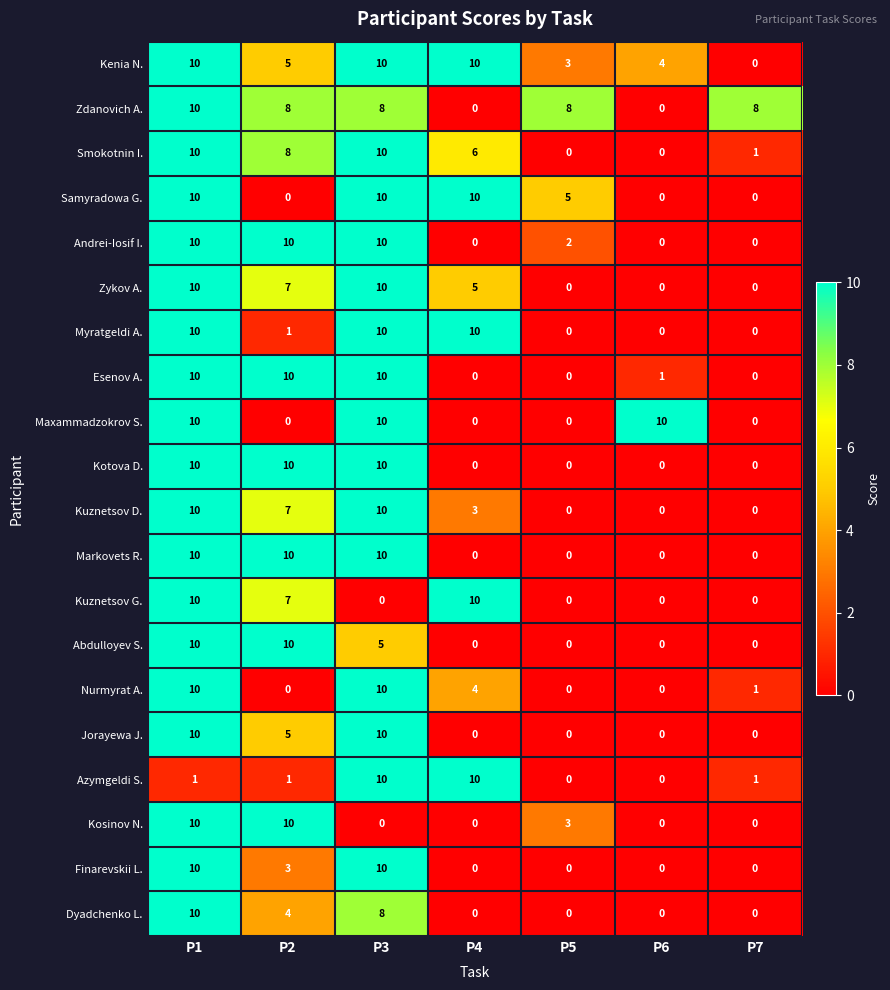

How many data points does each series have?

7